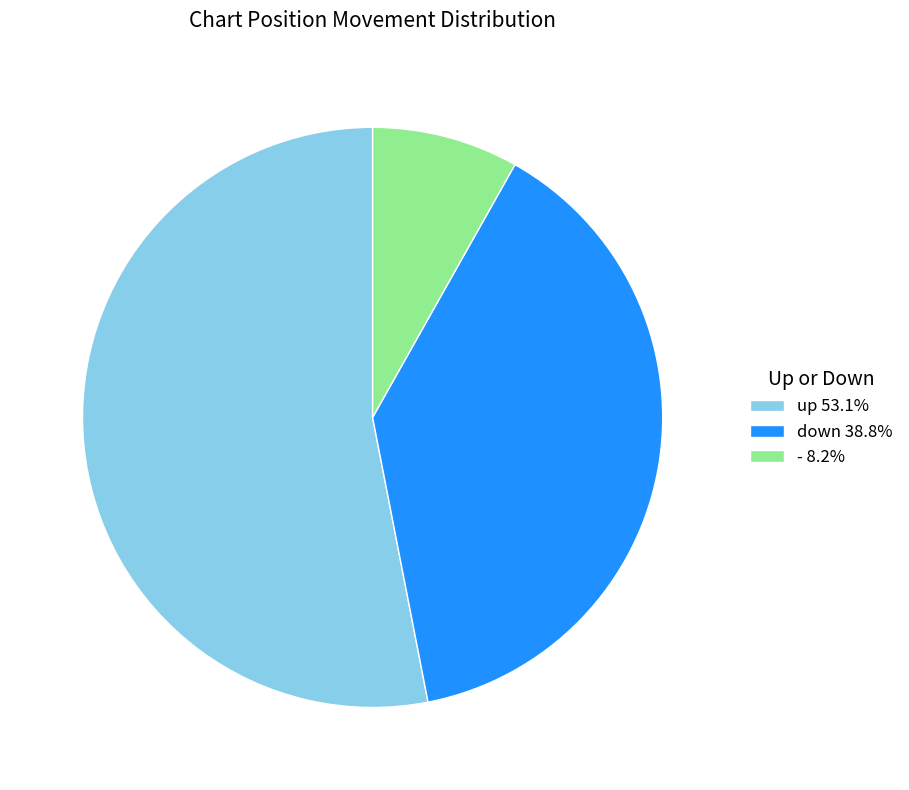

Does any single category account for the majority?

Yes